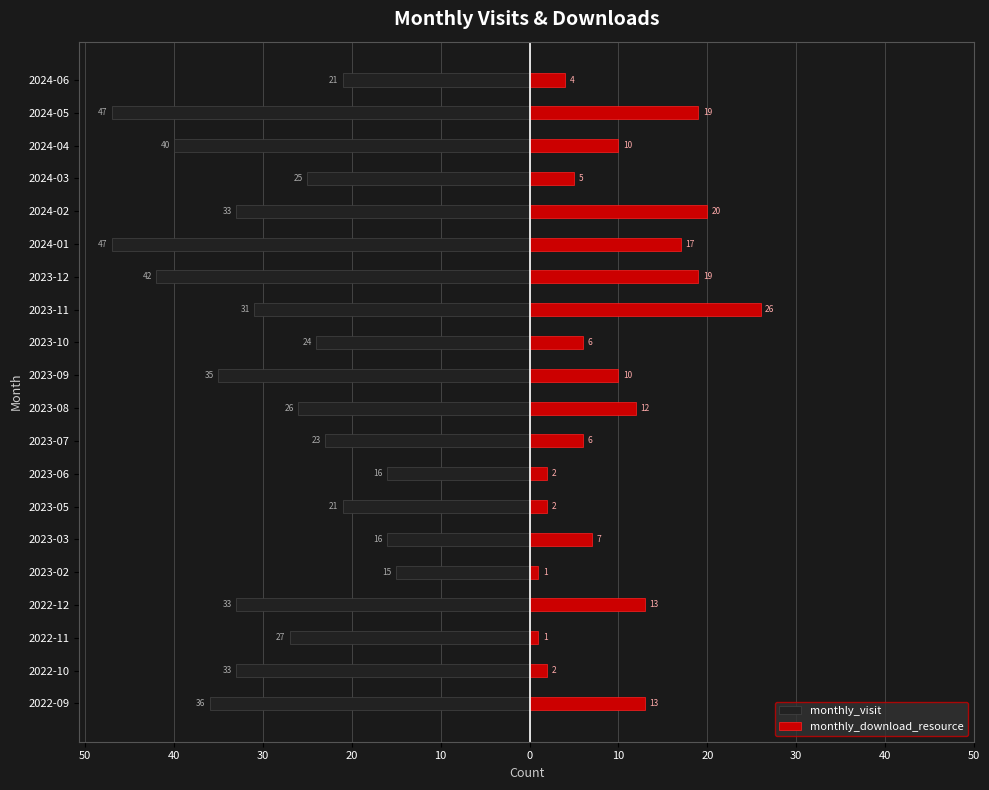

Reading left to right, transcribe all the data shown in this chart.

monthly_visit: -36	-33	-27	-33	-15	-16	-21	-16	-23	-26	-35	-24	-31	-42	-47	-33	-25	-40	-47	-21
monthly_download_resource: 13	2	1	13	1	7	2	2	6	12	10	6	26	19	17	20	5	10	19	4